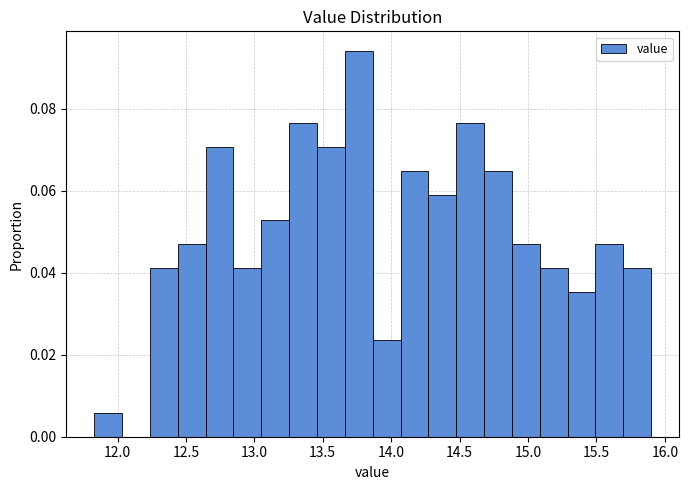

How tall is the bar that spans 15.70 to 15.90 on the x-axis? Neither the bar edges nor the heights are printed on the chart, so give them approximately, as read against the axes.

0.042